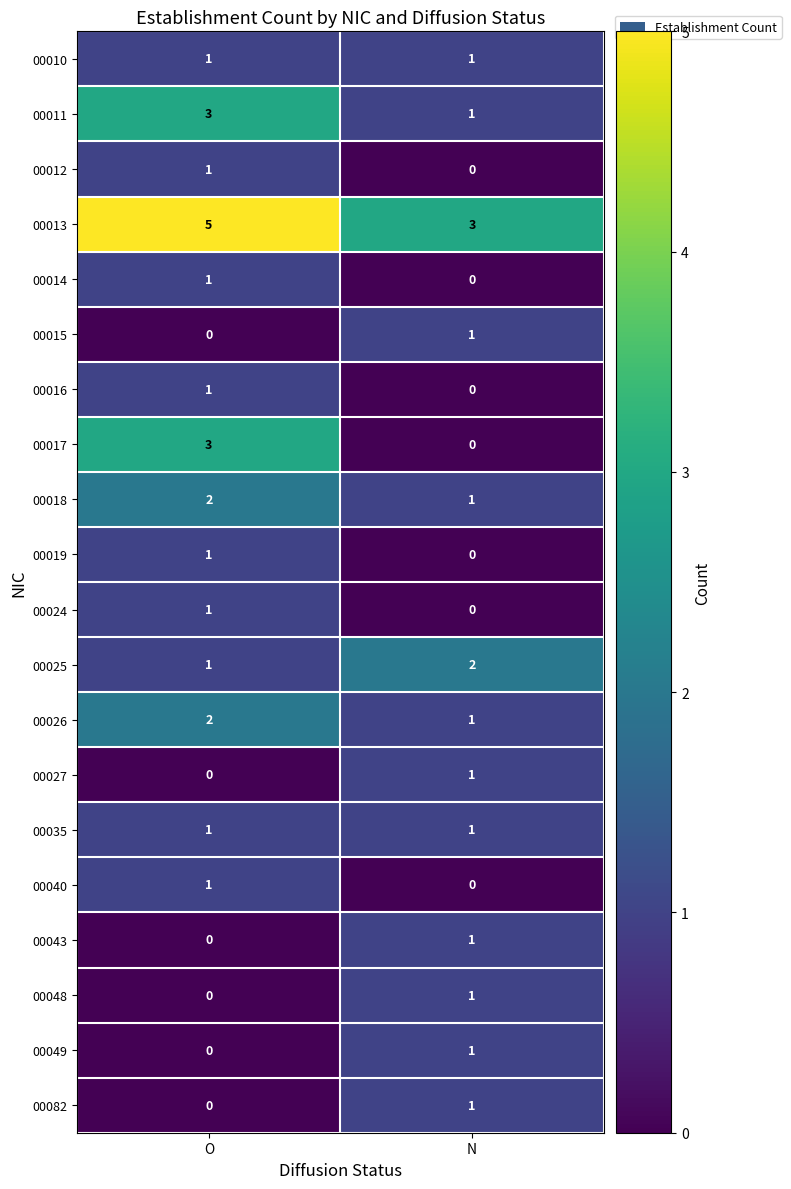

Which series changed the most between O and N?

00017